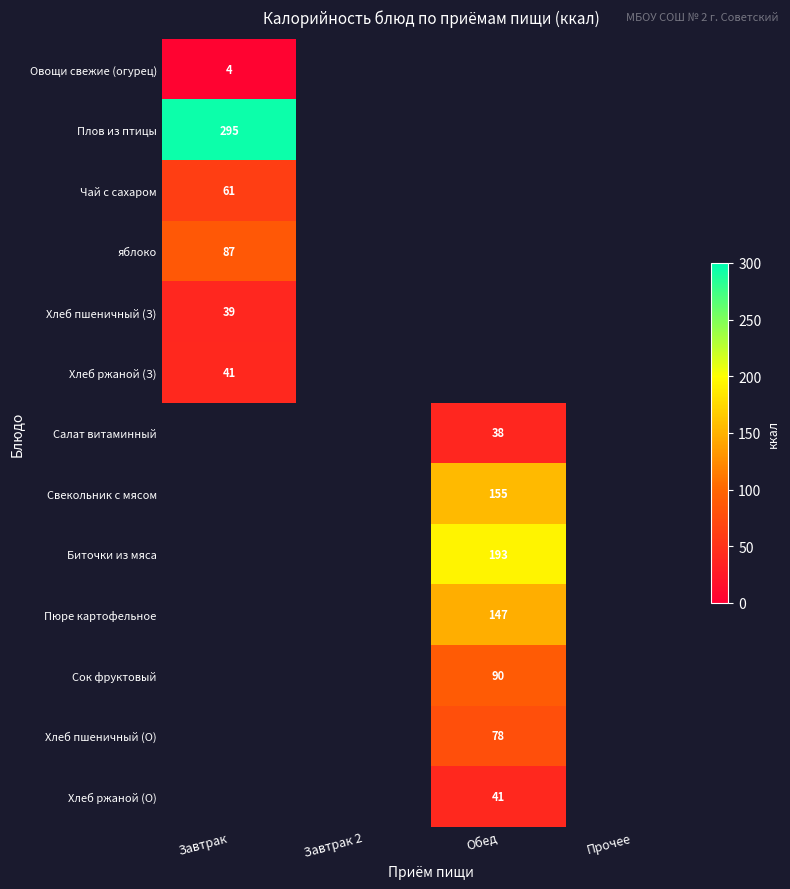

The value of Свекольник с мясом at Обед is 155. True or false?

True